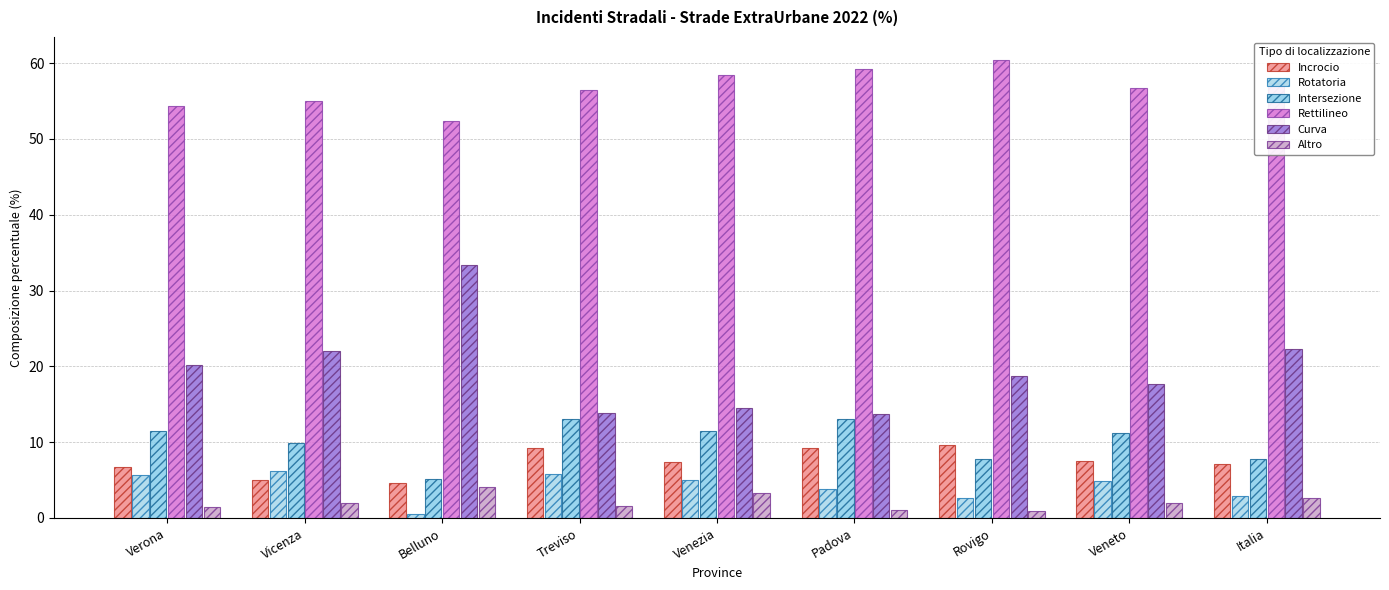

Count the number of data series in this chart.

6